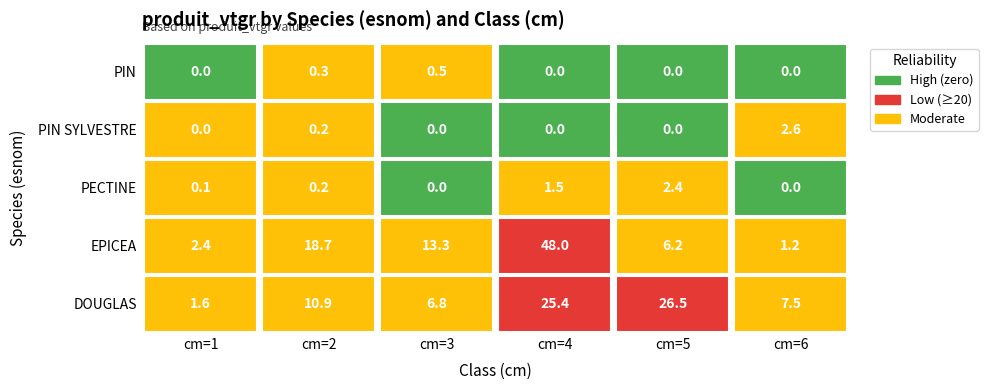

At which label does EPICEA reach its peak?

4